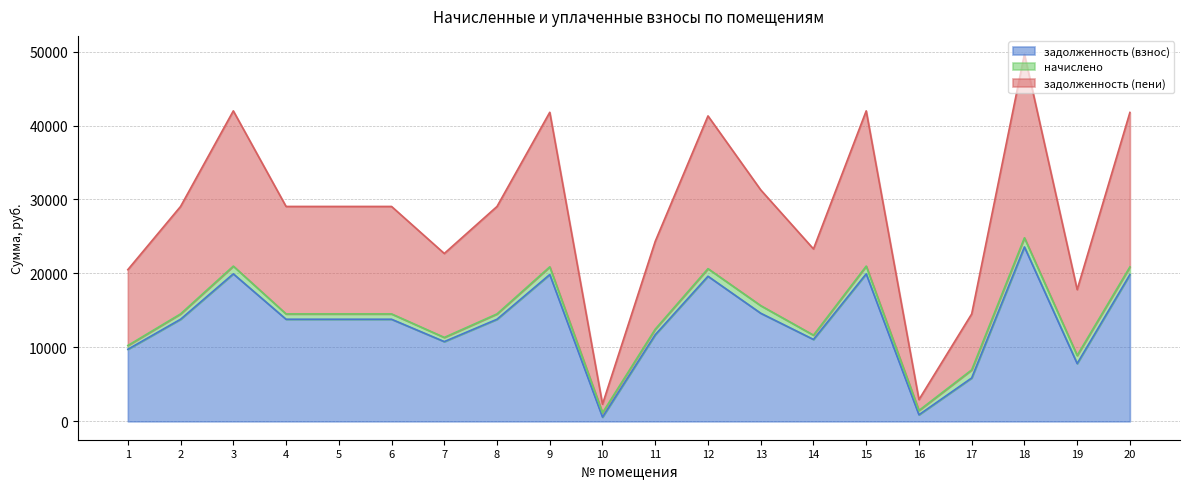

What is the maximum value for задолженность (взнос)?

23583.4